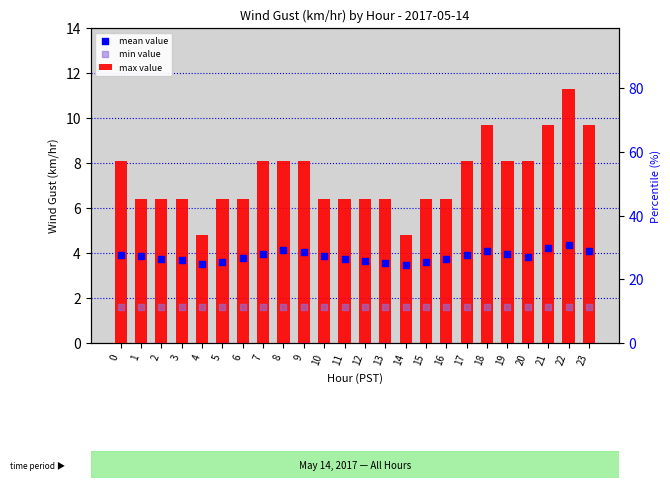

Is the value of max value at 16 greater than the value of min value at 13?

Yes